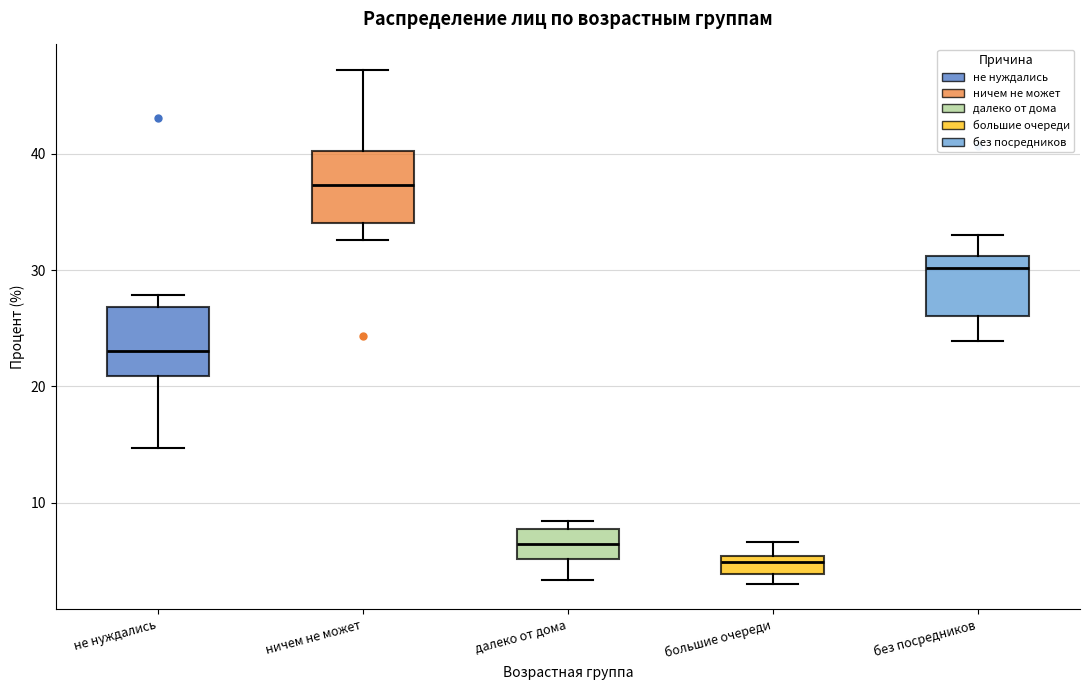

Where is the upper edge of the box for не нуждались on the y-axis? The values are not printed on the chart, so give them approximately, as read against the axis.

27